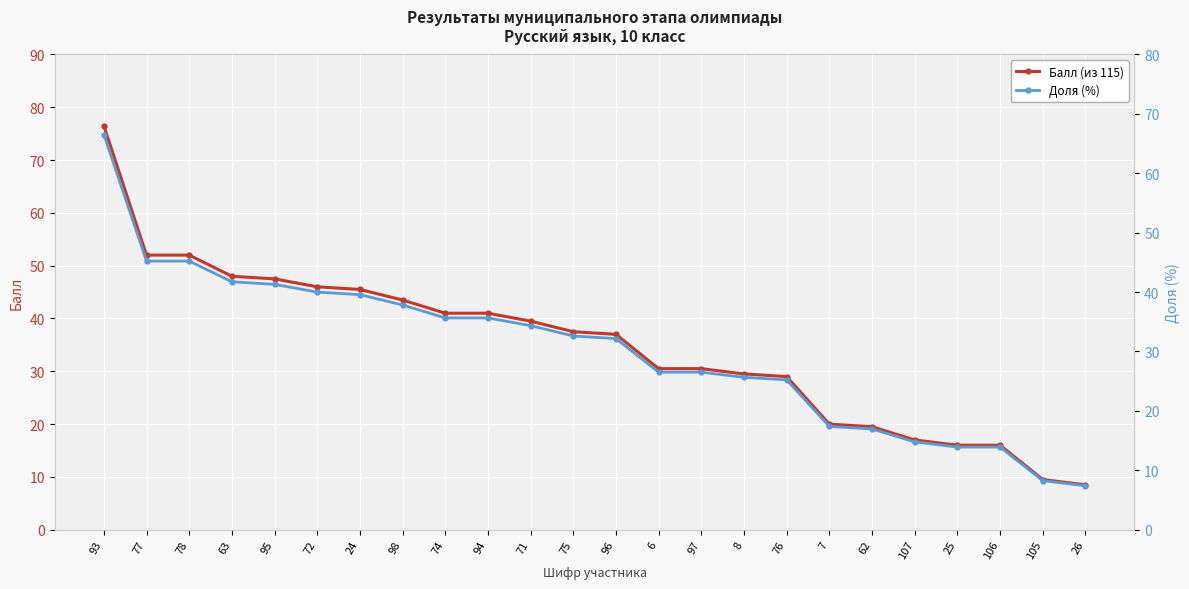

True or false: Балл (из 115) and Доля (%) intersect in this chart.

False